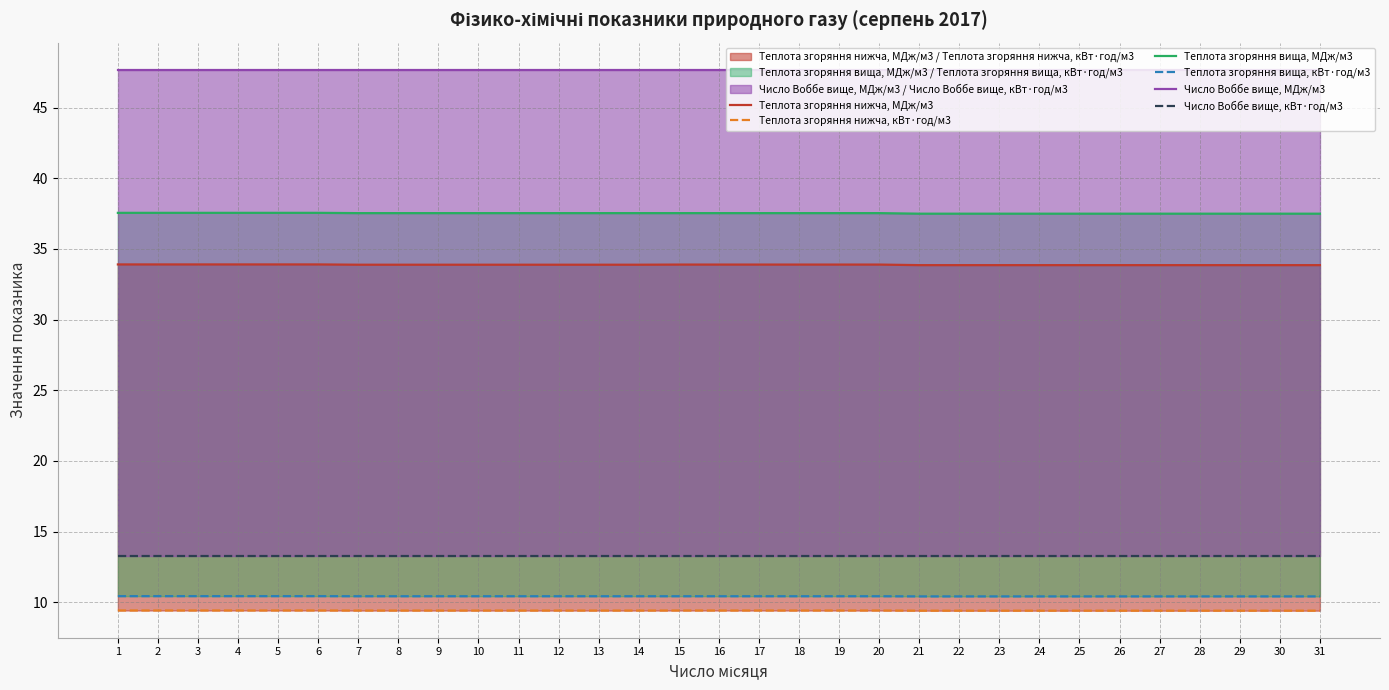

True or false: Число Воббе вище, МДж/м3 and Теплота згоряння вища, МДж/м3 intersect in this chart.

False